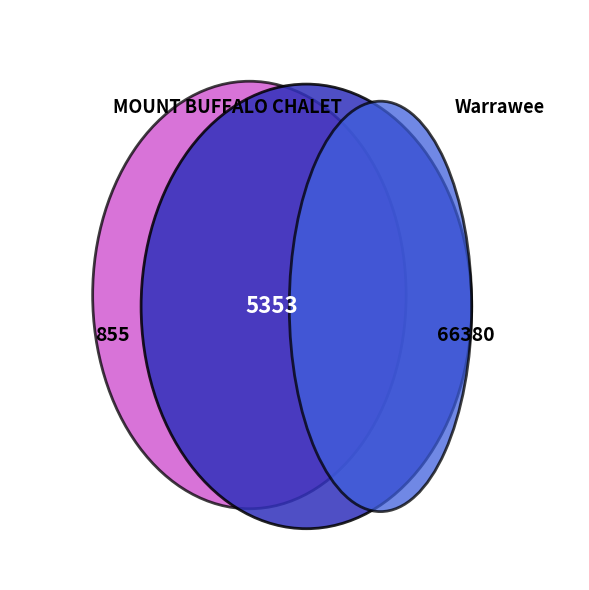

Is there a majority slice in this chart?

Yes